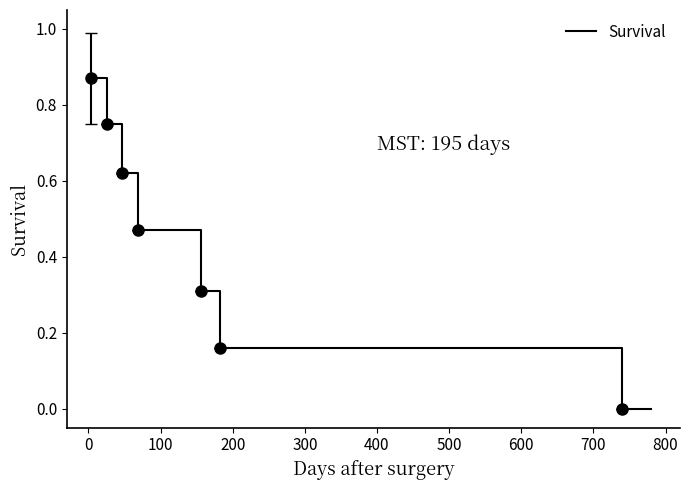

What is the sum of all values?

3.2